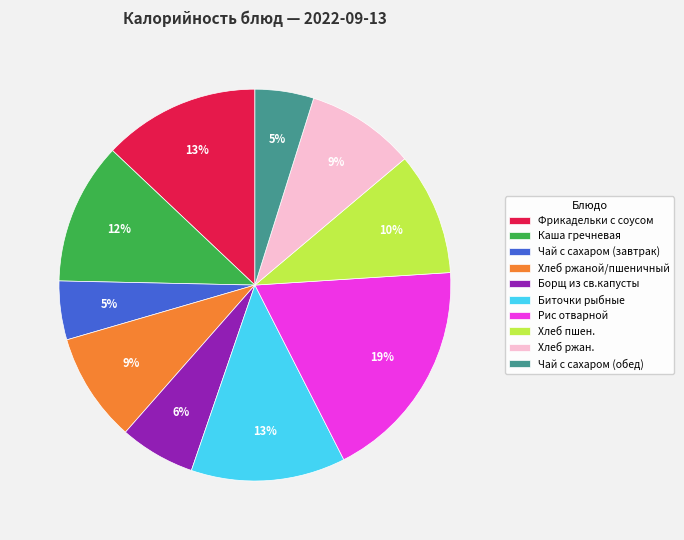

Do Хлеб ржан. and Фрикадельки с соусом together represent more than half of the pie?

No